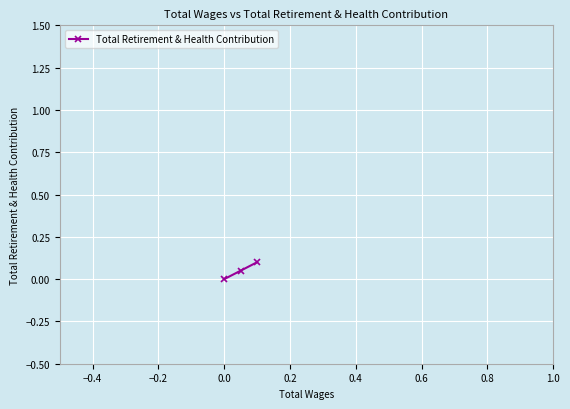

What is the sum of all values?

0.2